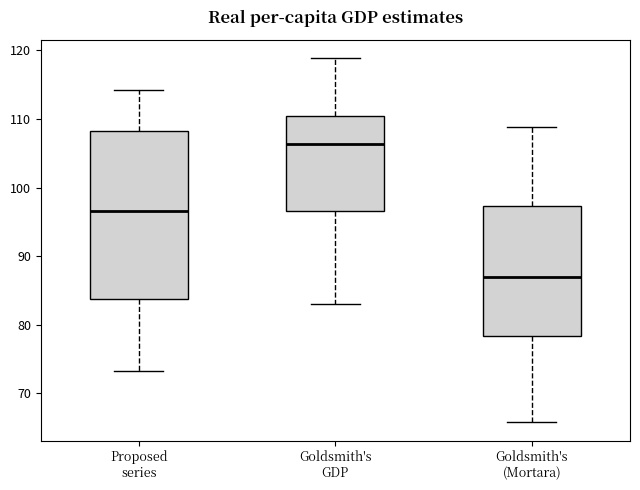

Reading left to right, transcribe this box plot: for each box, give where its median line is, the range the box spans, and where its two whiskers end, as read against the y-axis. The values are not printed on the chart, so give them approximately, as read against the axis.

Proposed series: median 97, box 84 to 108, whiskers 73 to 114
Goldsmith's GDP: median 106, box 97 to 110, whiskers 83 to 119
Goldsmith's (Mortara): median 87, box 78 to 97, whiskers 66 to 109